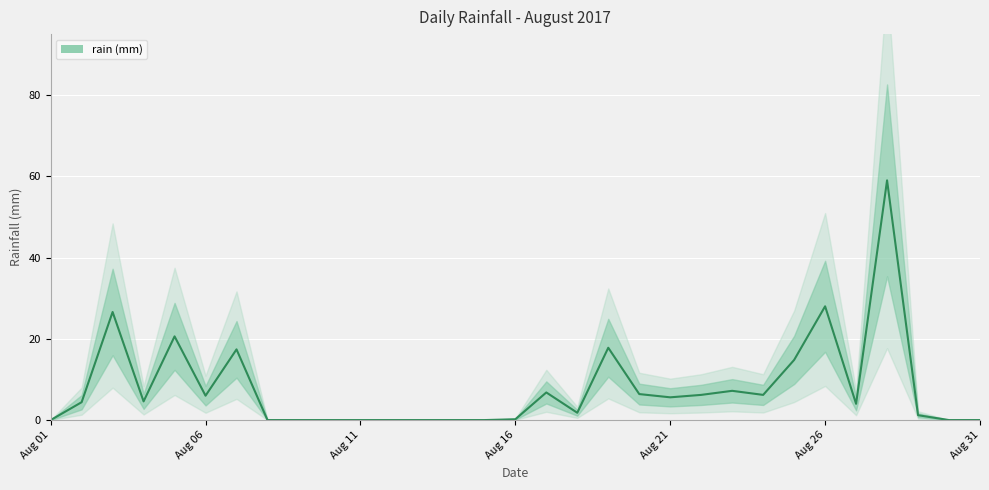

How many values exceed 4?

16